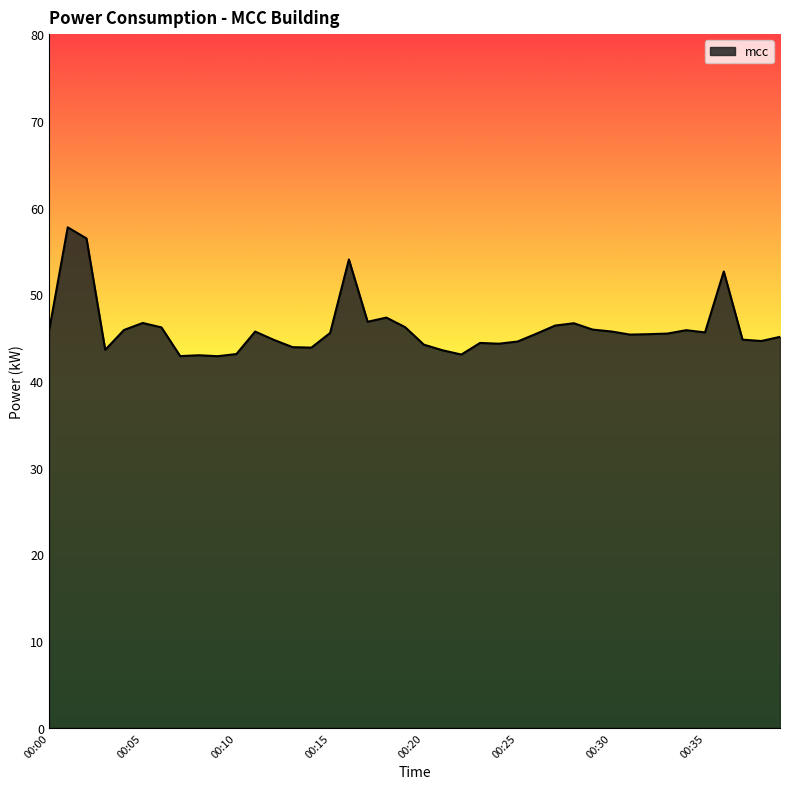

What is the sum of all values?

1841.1